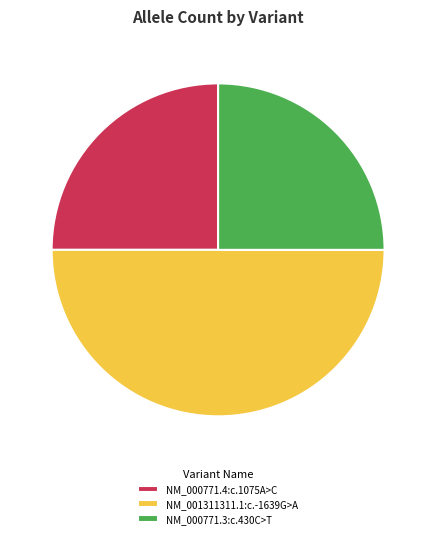

What is the ratio of the value at NM_001311311.1:c.-1639G>A to the value at NM_000771.4:c.1075A>C?

2.0